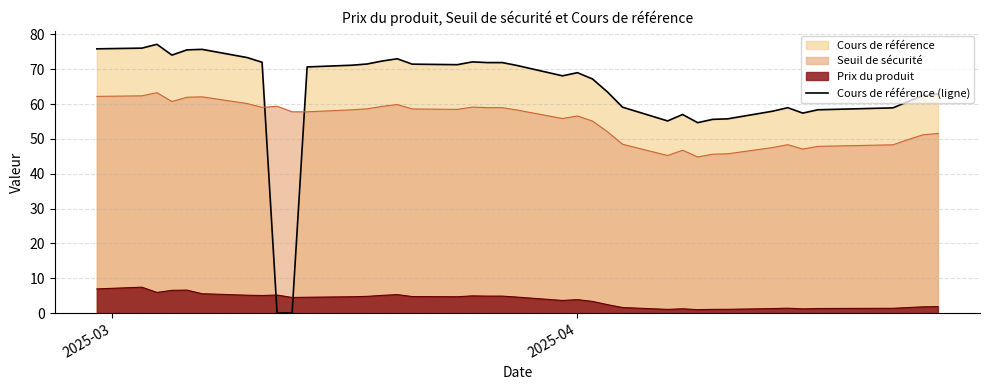

Which series has the largest range (max minus min)?

Cours de référence (ligne)